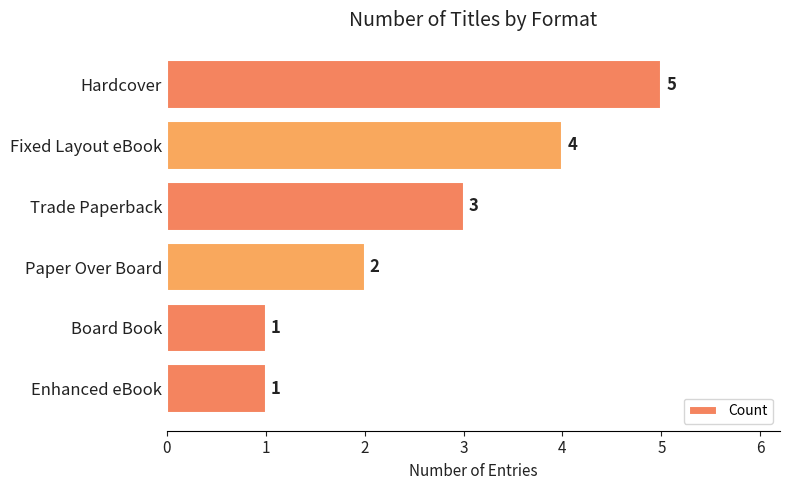

How many values are below 3?

3